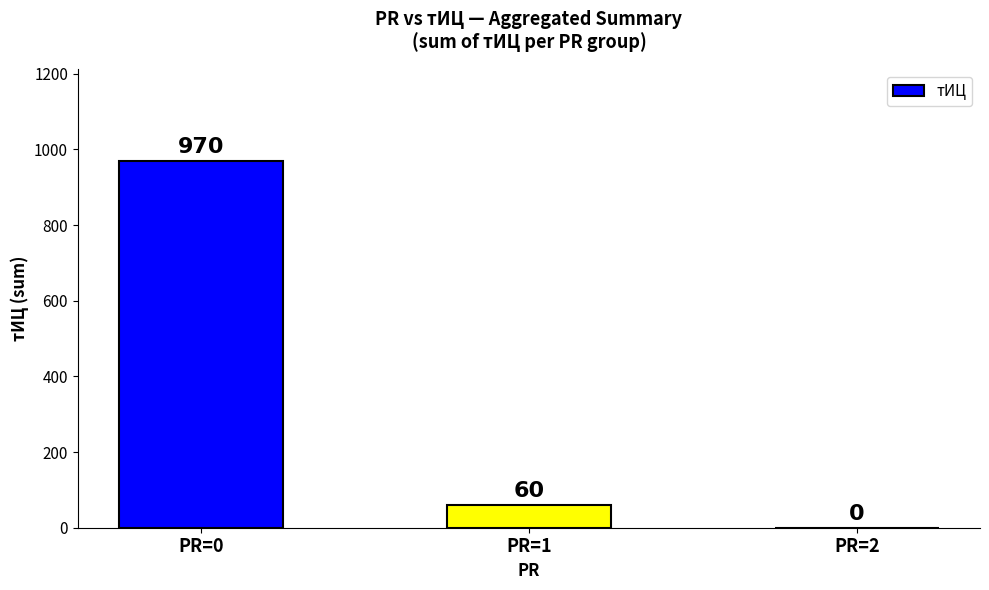

Are the bars grouped side by side (vs. stacked)?

No